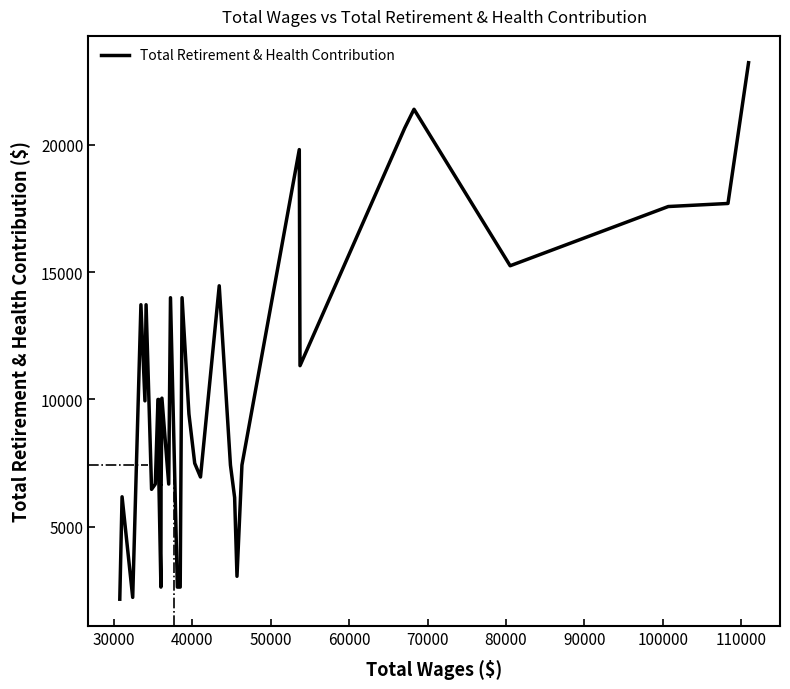

What is the difference between the second highest and second lowest values?

19166